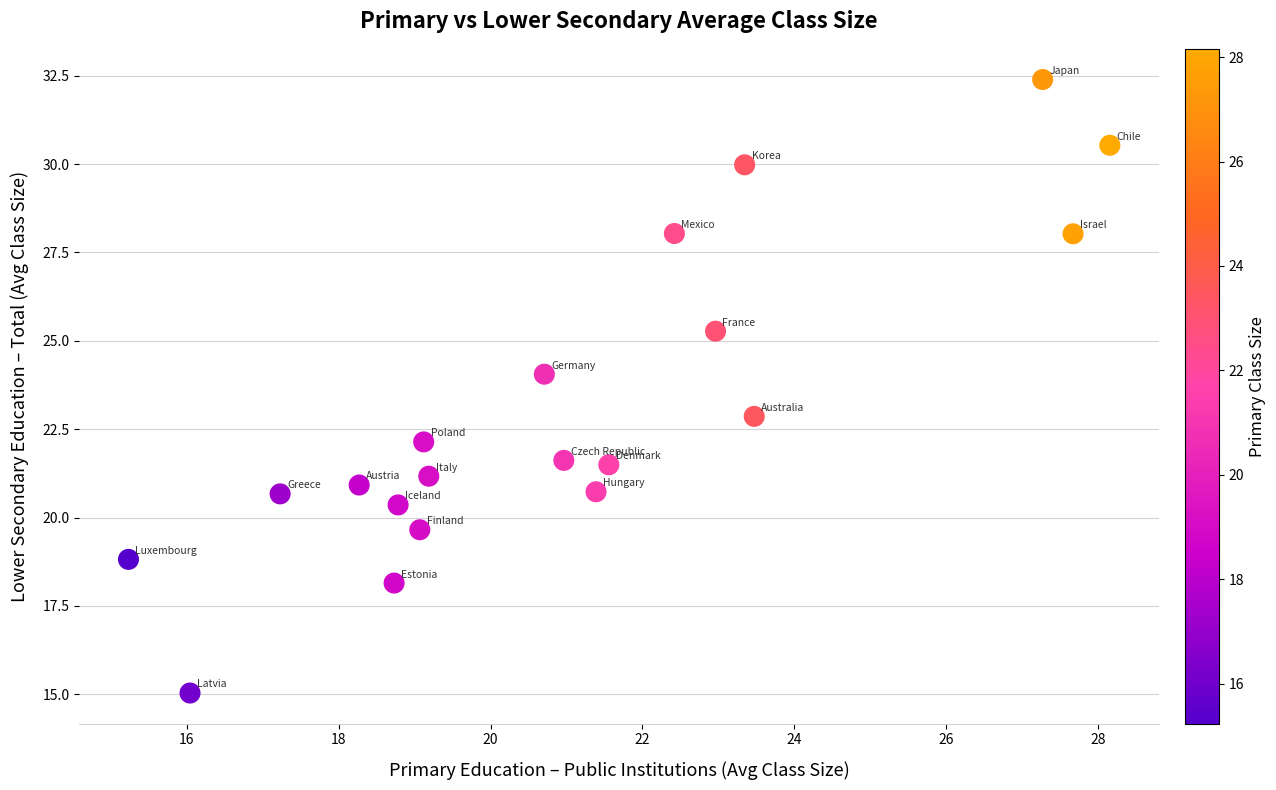

What is the range of X values (max minus min)?

12.9